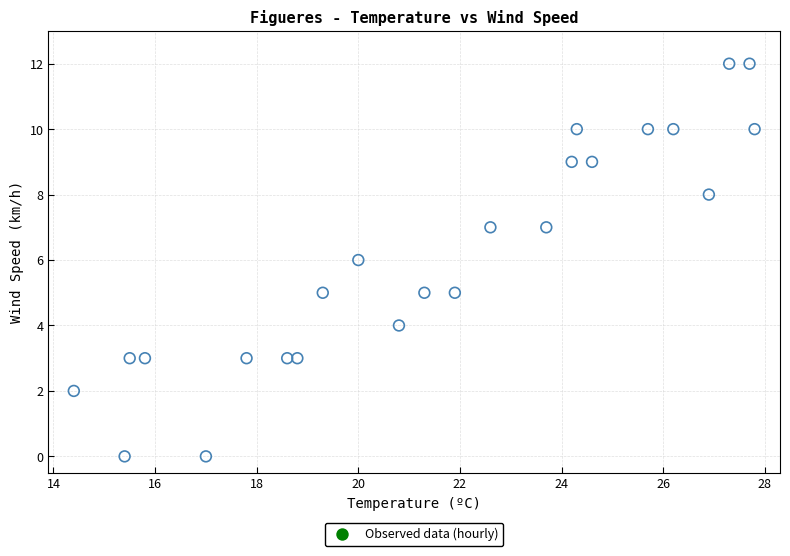

What is the range of Y values (max minus min)?

12